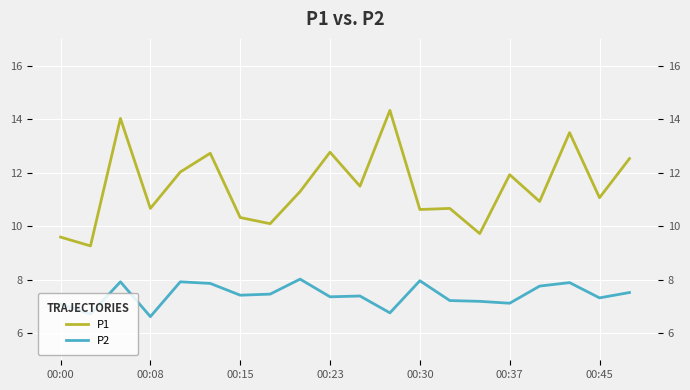

True or false: P2 has more than 0 interior local peaks.

True